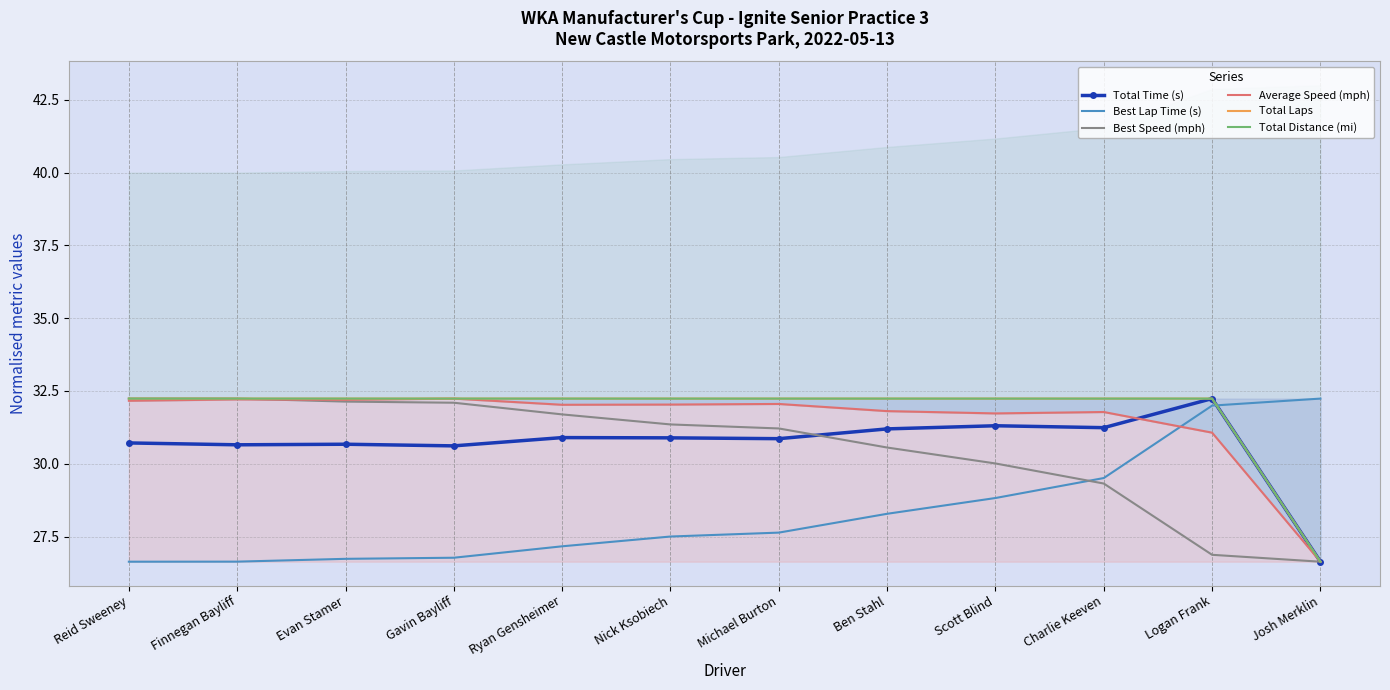

True or false: Total Laps and Best Lap Time (s) intersect in this chart.

True